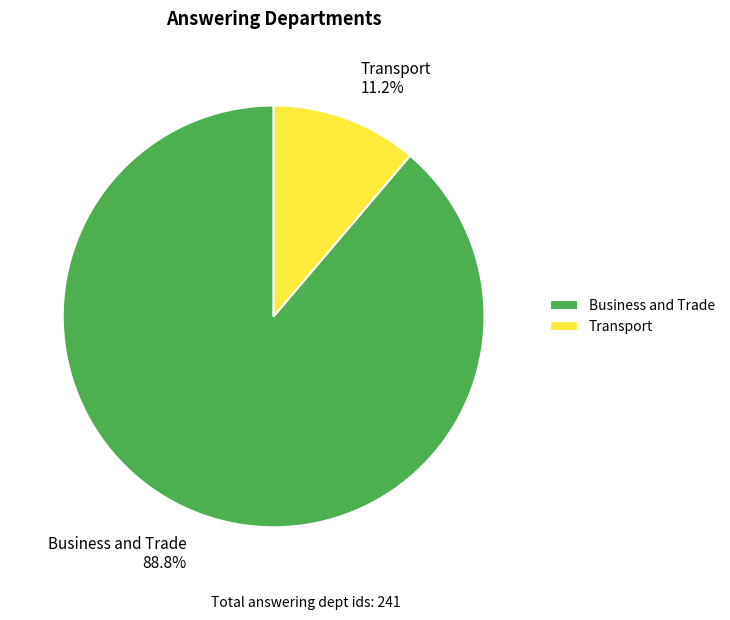

Rank the categories by value from lowest to highest.

Transport, Business and Trade